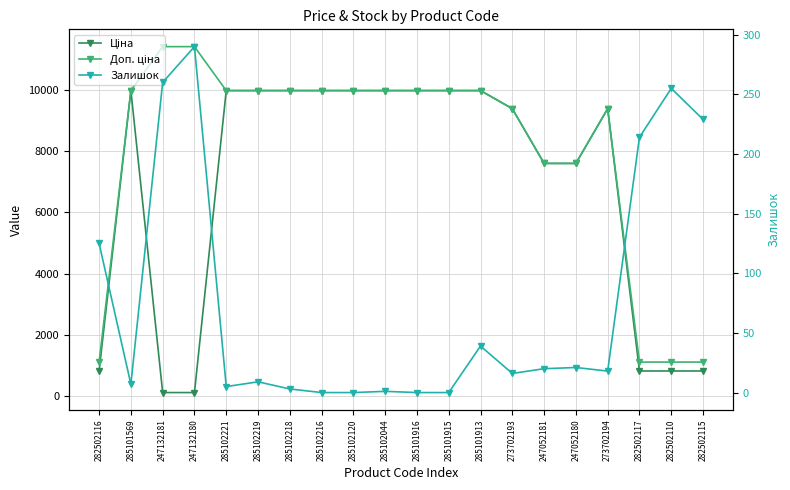

Rank the categories by Ціна value from lowest to highest.

247132181, 247132180, 282502116, 282502117, 282502110, 282502115, 247052181, 247052180, 273702193, 273702194, 285101569, 285102221, 285102219, 285102218, 285102216, 285102120, 285102044, 285101916, 285101915, 285101913